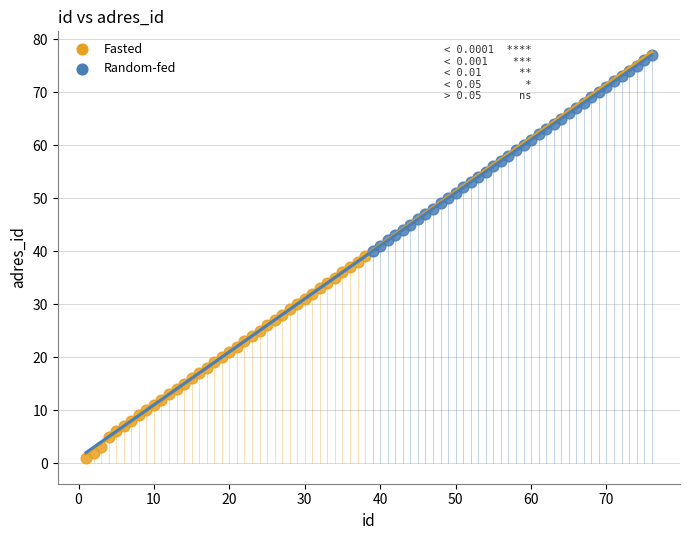

Which series has the widest spread of Y values?

Fasted